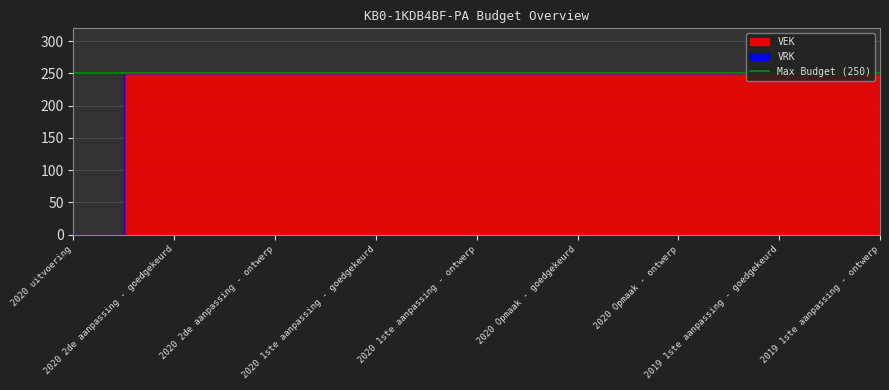

Reading left to right, what are all the values shown in this chart?

VEK: 0	250	250	250	250	250	250	250	250
VRK: 0	0	0	0	0	0	0	0	0